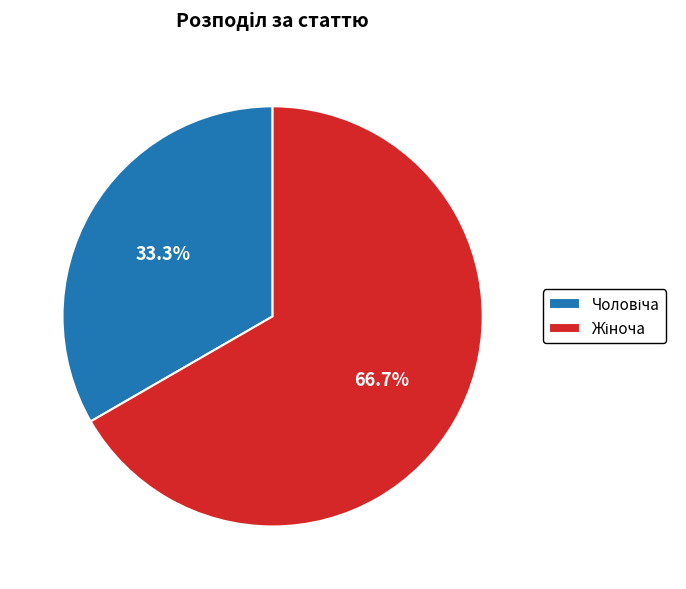

Is there a majority slice in this chart?

Yes